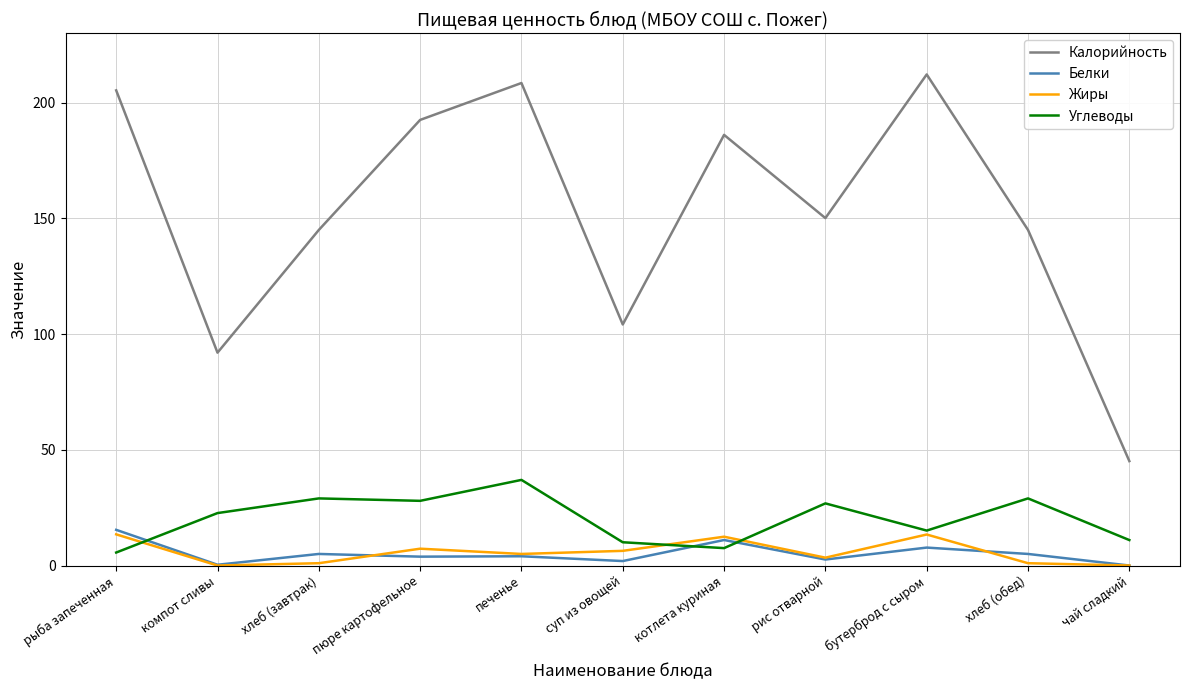

Rank the series by their maximum value, from lowest to highest.

Жиры, Белки, Углеводы, Калорийность